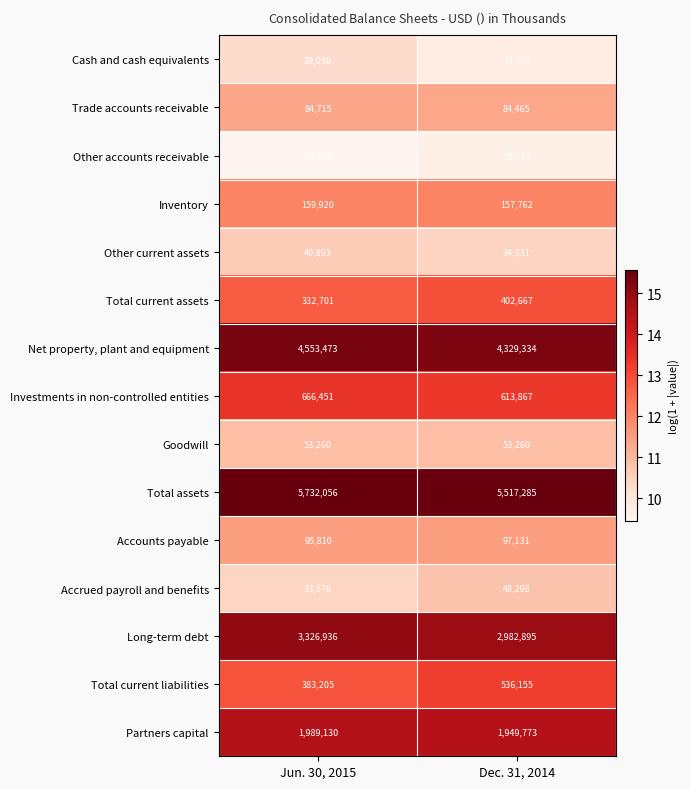

What is the difference between the highest and lowest values at Dec. 31, 2014?

5501574